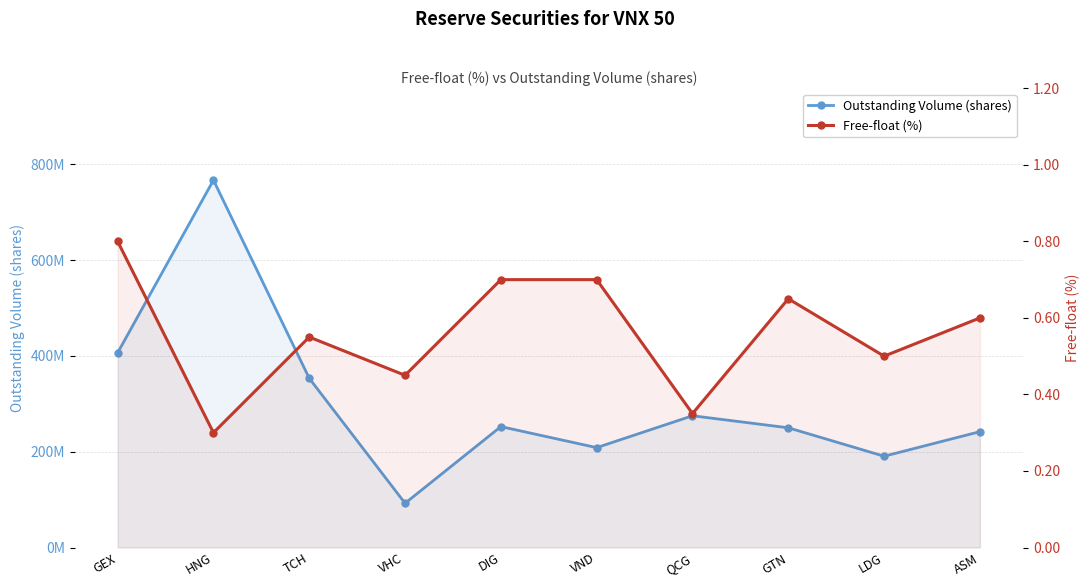

True or false: Free-float (%) and Outstanding Volume (shares) intersect in this chart.

False